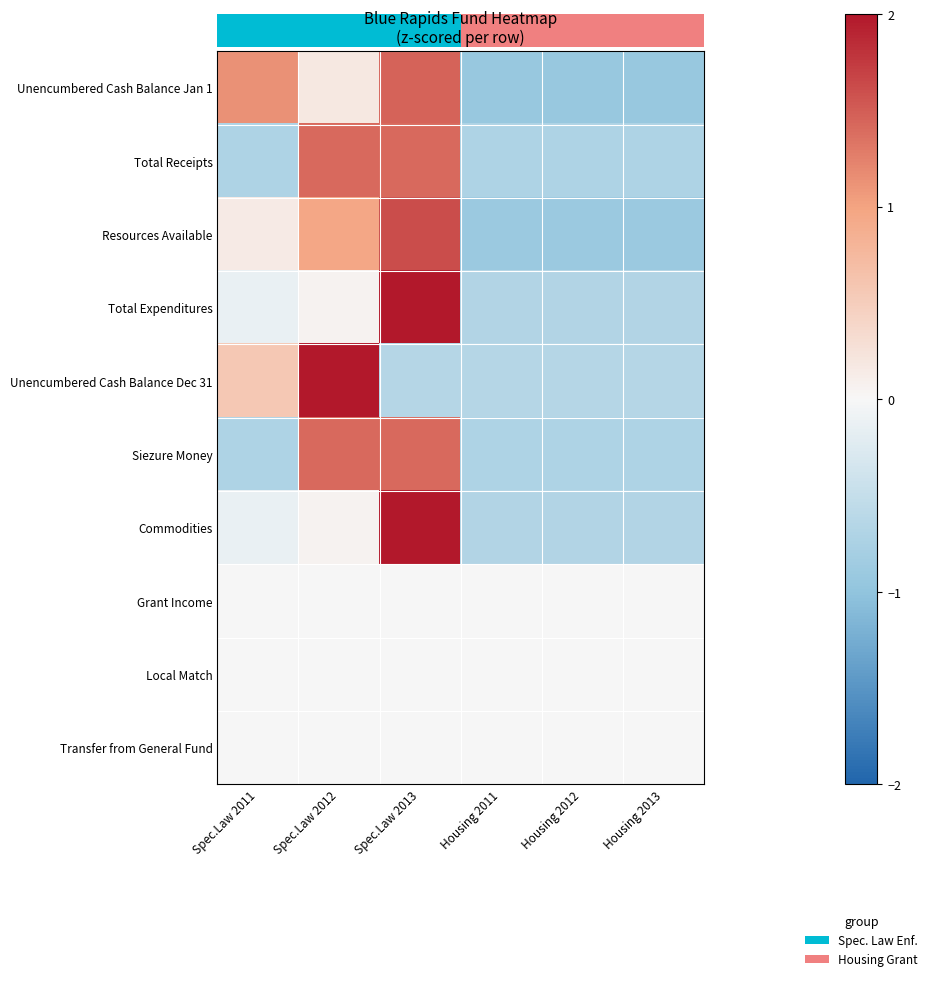

The value of Siezure Money at Housing 2011 is -0.9. True or false?

False